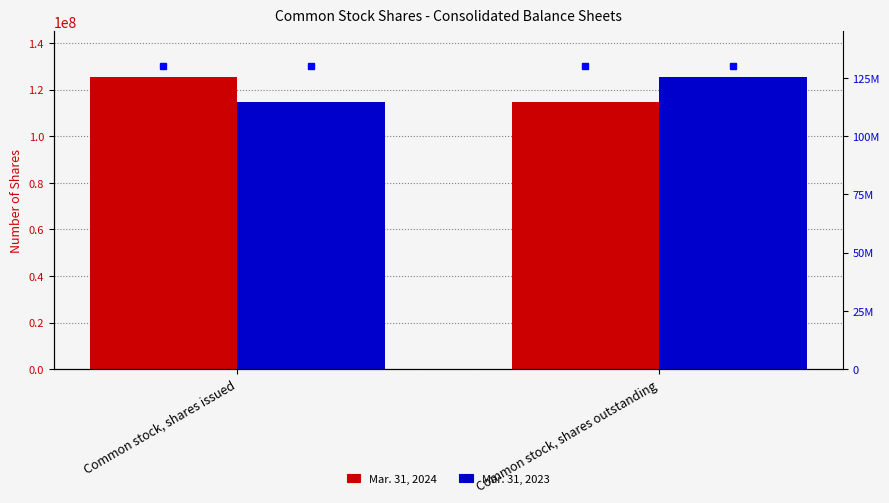

What is the smallest value displayed?

114659255